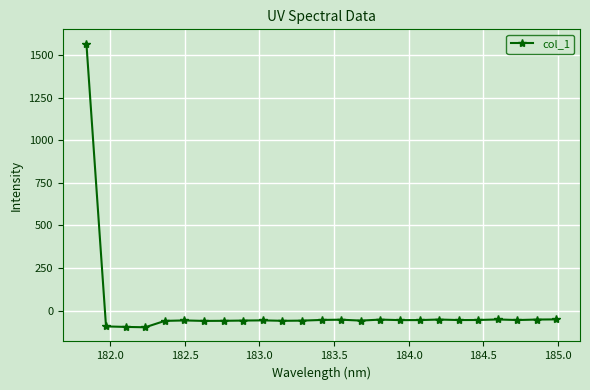

What is the difference between the maximum and second lowest values?

1665.6